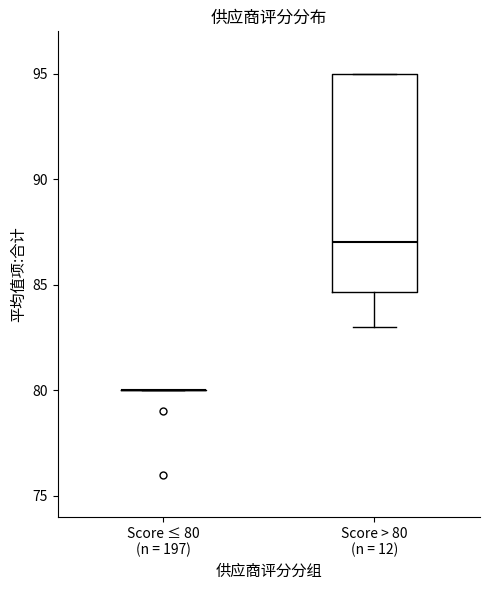

Reading left to right, transcribe this box plot: for each box, give where its median line is, the range the box spans, and where its two whiskers end, as read against the y-axis. The values are not printed on the chart, so give them approximately, as read against the axis.

Score ≤ 80 (n = 197): box collapsed to a line at 80.0, whiskers 80.0 to 80.0
Score > 80 (n = 12): median 87.0, box 84.5 to 95.0, whiskers 83.0 to 95.0